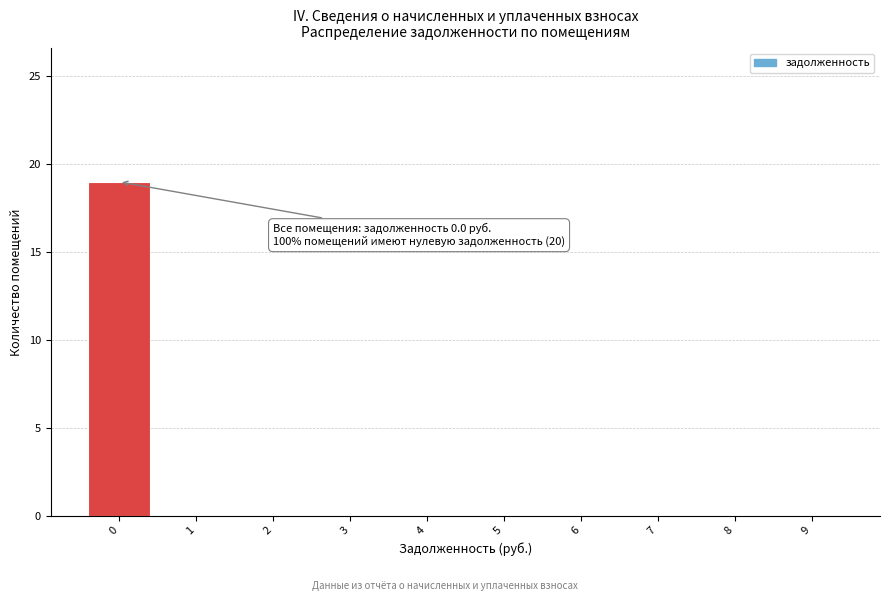

Over which range of the x-axis is the bar tallest?

-0.5 to 0.5